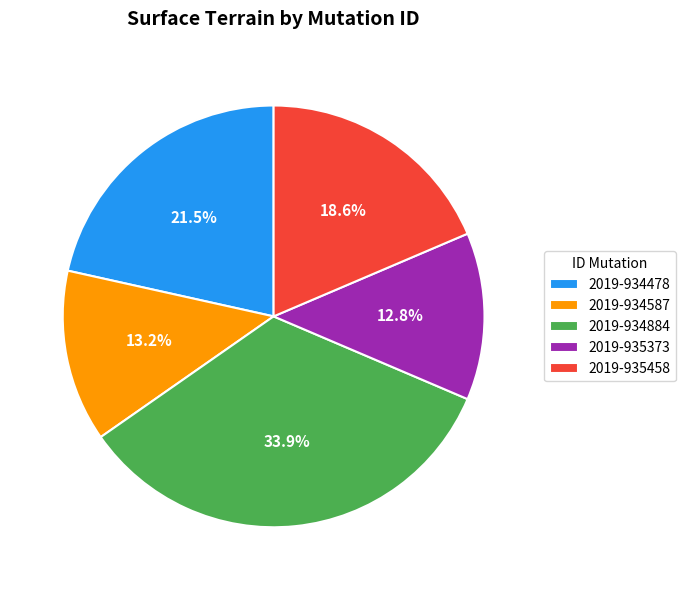

To the nearest percent, what percentage of the pie is 2019-934587?

13%